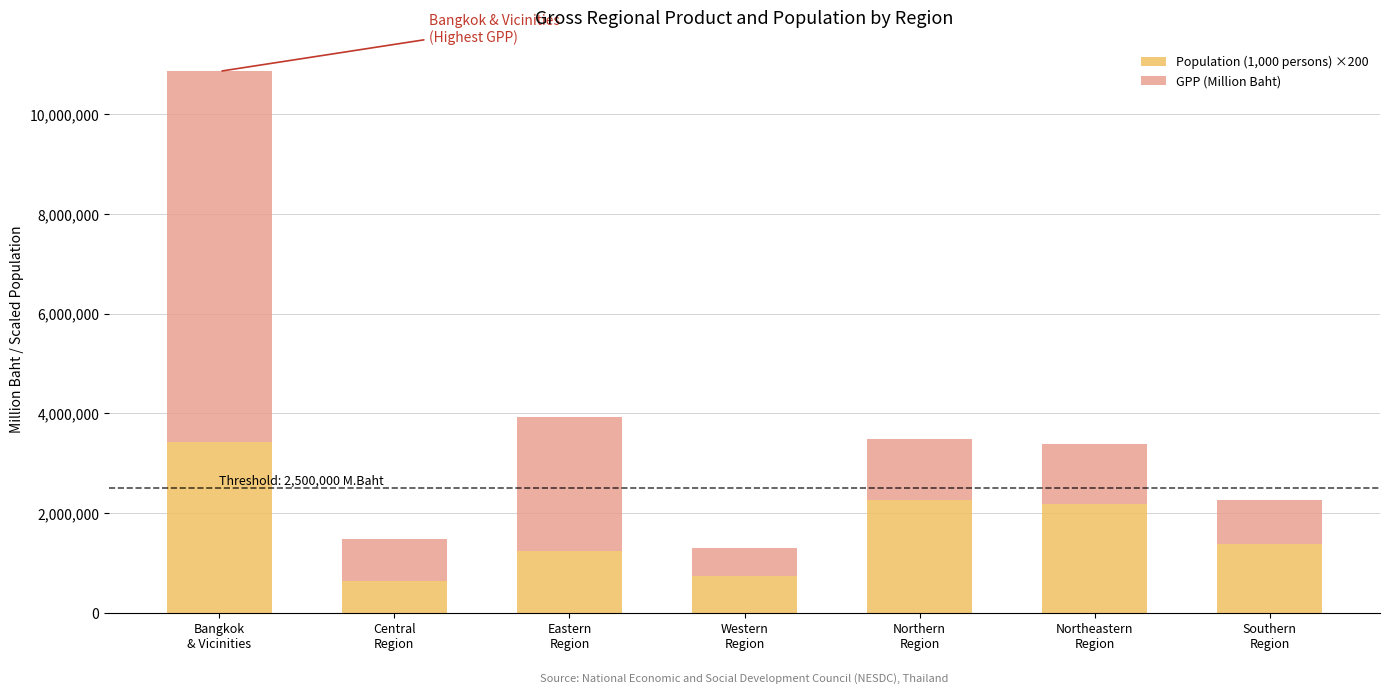

What is the value of the Population (1,000 persons) ×200 bar at the 4th from the left?

732600